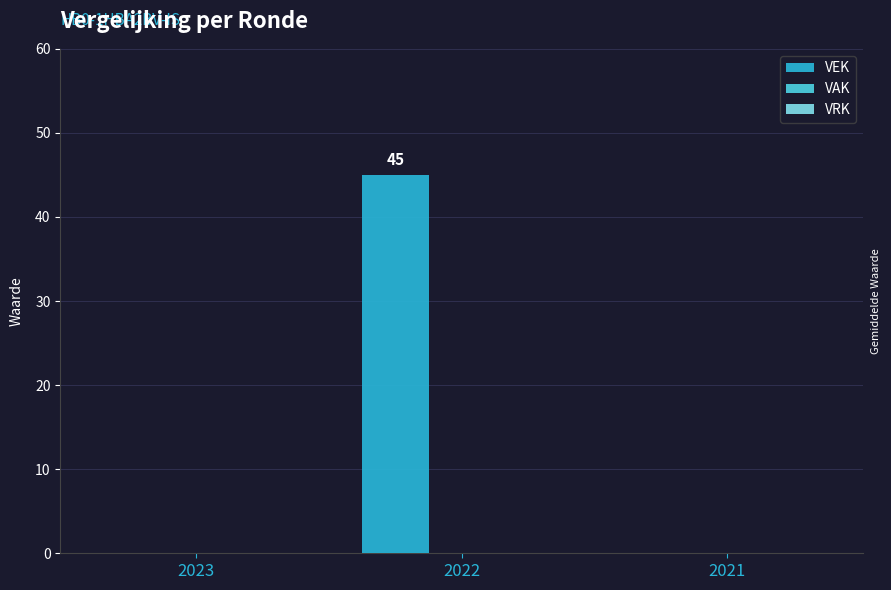

The chart shows a value of 45 at 2022. True or false?

True